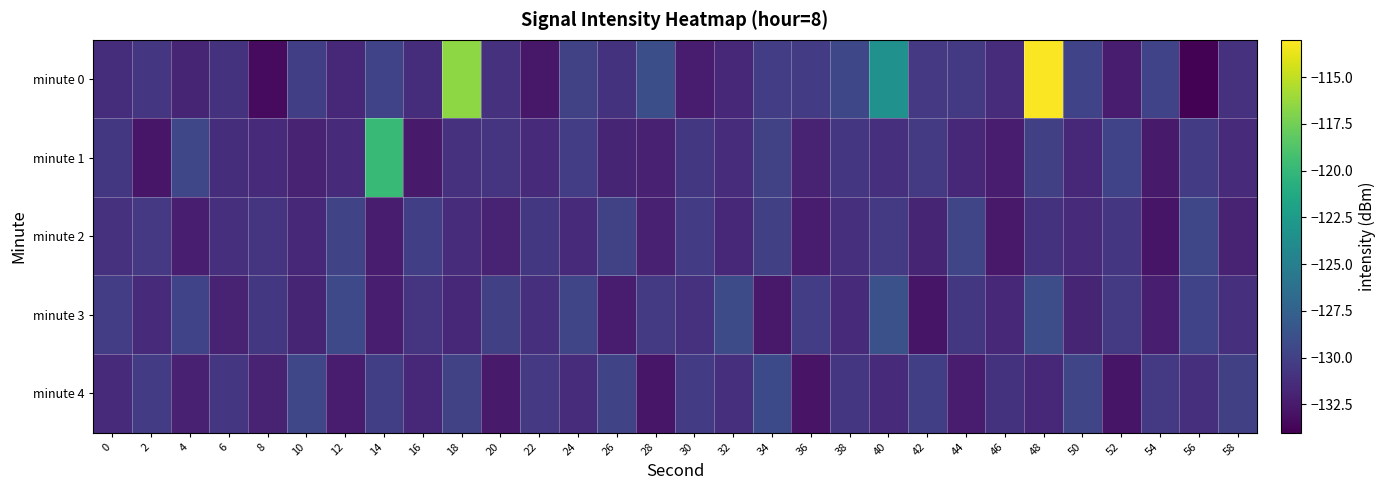

Reading right to left, what are all the values shown in this chart?

minute 0: 58=-131.0	56=-133.9	54=-129.7	52=-132.4	50=-129.8	48=-113.1	46=-131.3	44=-130.4	42=-130.6	40=-123.3	38=-129.5	36=-130.4	34=-130.2	32=-131.7	30=-132.4	28=-128.9	26=-131.0	24=-129.8	22=-132.6	20=-131.0	18=-116.6	16=-131.3	14=-129.8	12=-131.6	10=-130.1	8=-133.4	6=-130.9	4=-131.8	2=-130.7	0=-131.2
minute 1: 58=-131.4	56=-130.3	54=-132.5	52=-129.8	50=-131.7	48=-130.0	46=-132.3	44=-131.6	42=-130.4	40=-131.1	38=-130.7	36=-132.0	34=-129.9	32=-131.3	30=-130.6	28=-132.1	26=-131.8	24=-130.2	22=-131.5	20=-130.8	18=-131.0	16=-132.5	14=-119.8	12=-131.5	10=-132.0	8=-131.5	6=-131.2	4=-129.5	2=-132.7	0=-130.6
minute 2: 58=-131.9	56=-129.5	54=-132.8	52=-130.7	50=-131.4	48=-130.9	46=-132.6	44=-129.6	42=-131.8	40=-130.4	38=-131.2	36=-132.3	34=-130.0	32=-131.7	30=-130.3	28=-132.1	26=-129.9	24=-131.5	22=-130.6	20=-132.0	18=-131.3	16=-130.1	14=-132.4	12=-129.7	10=-131.6	8=-130.8	6=-131.1	4=-132.2	2=-130.5	0=-131.0
minute 3: 58=-131.2	56=-129.8	54=-132.2	52=-130.4	50=-131.8	48=-129.0	46=-131.6	44=-130.6	42=-132.8	40=-128.8	38=-131.4	36=-130.2	34=-132.6	32=-129.2	30=-131.0	28=-130.4	26=-132.4	24=-129.6	22=-131.2	20=-130.0	18=-131.6	16=-130.8	14=-132.2	12=-129.4	10=-131.8	8=-130.6	6=-132.0	4=-129.8	2=-131.4	0=-130.2
minute 4: 58=-130.0	56=-131.2	54=-130.4	52=-132.8	50=-129.6	48=-131.7	46=-130.9	44=-132.3	42=-130.1	40=-131.5	38=-130.7	36=-132.9	34=-129.3	32=-131.1	30=-130.3	28=-132.7	26=-129.7	24=-131.3	22=-130.5	20=-132.5	18=-129.9	16=-131.7	14=-130.1	12=-132.3	10=-129.5	8=-131.9	6=-130.7	4=-132.1	2=-130.3	0=-131.5